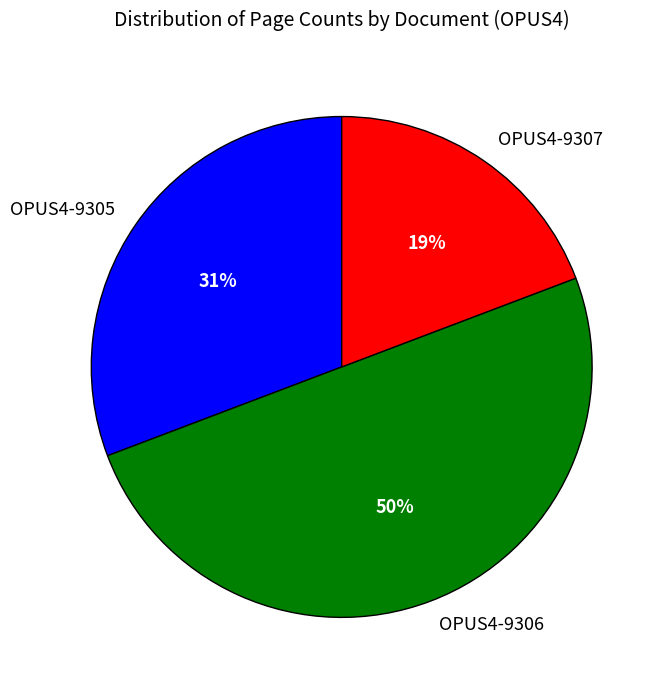

Does OPUS4-9305 account for over 50% of the chart?

No